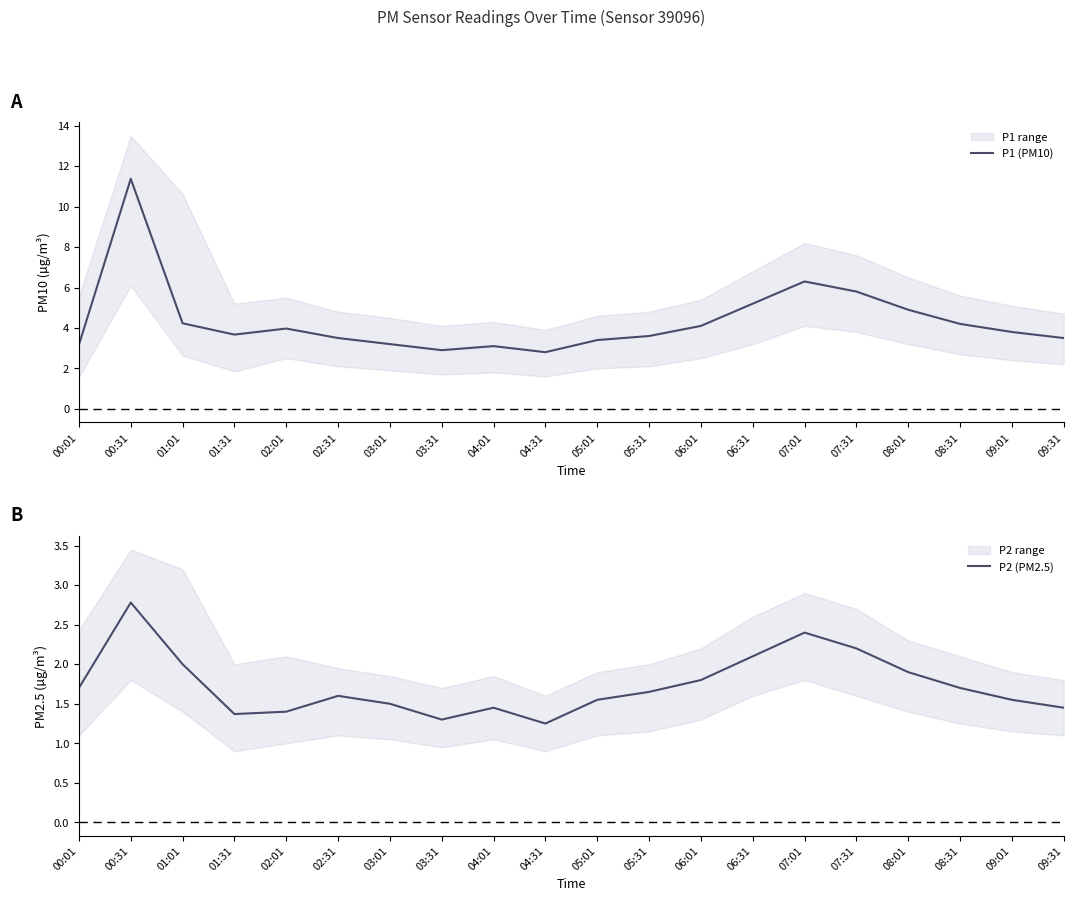

Reading left to right, what are all the values shown in this chart?

P1 (PM10): 3.2	11.4	4.2	3.7	4.0	3.5	3.2	2.9	3.1	2.8	3.4	3.6	4.1	5.2	6.3	5.8	4.9	4.2	3.8	3.5
P2 (PM2.5): 1.7	2.8	2.0	1.4	1.4	1.6	1.5	1.3	1.4	1.2	1.6	1.6	1.8	2.1	2.4	2.2	1.9	1.7	1.6	1.4